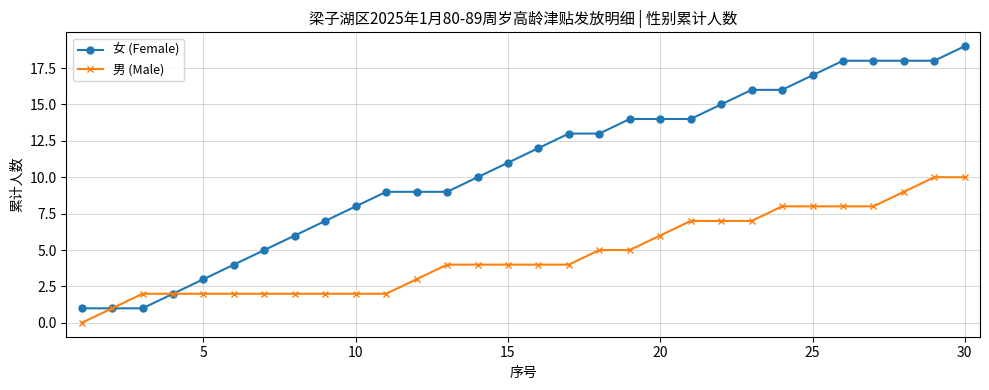

What is the value of the 女 (Female) point at the 28th from the left?

18